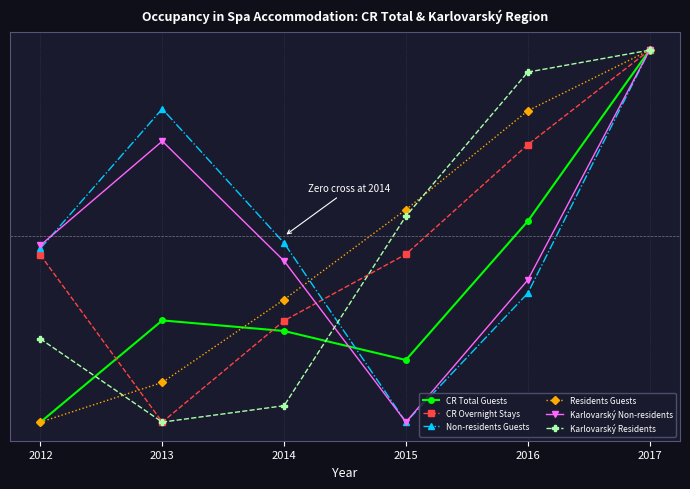

The Karlovarský Residents series shows 1.3 at 2017. True or false?

False